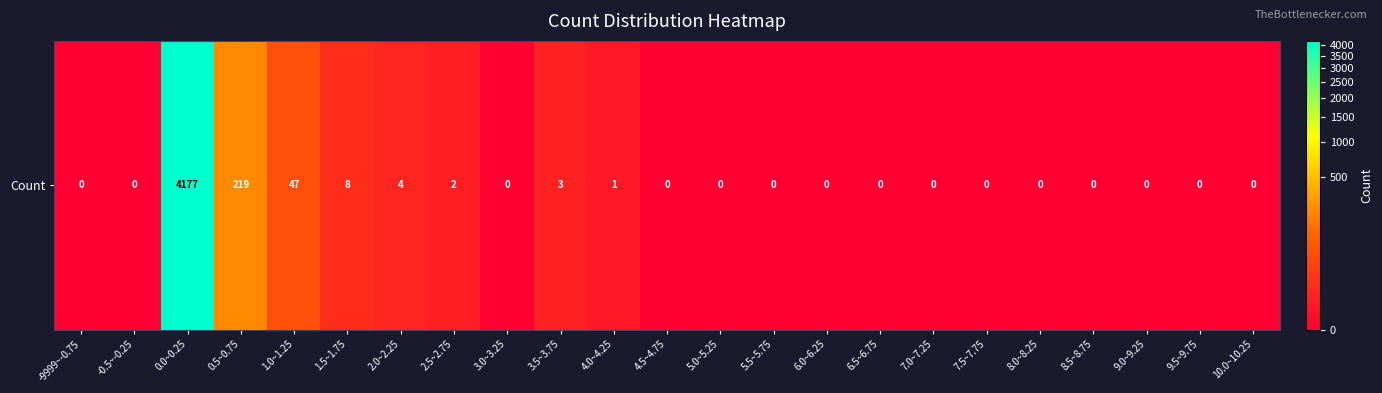

Which has a higher value, 10.0~10.25 or 2.5~2.75?

2.5~2.75